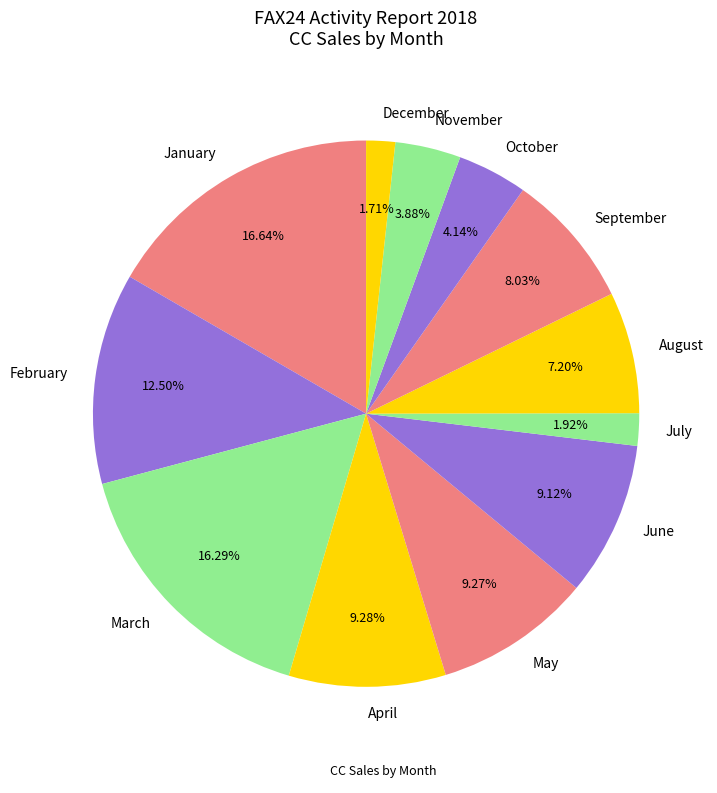

To the nearest percent, what portion does December represent?

2%